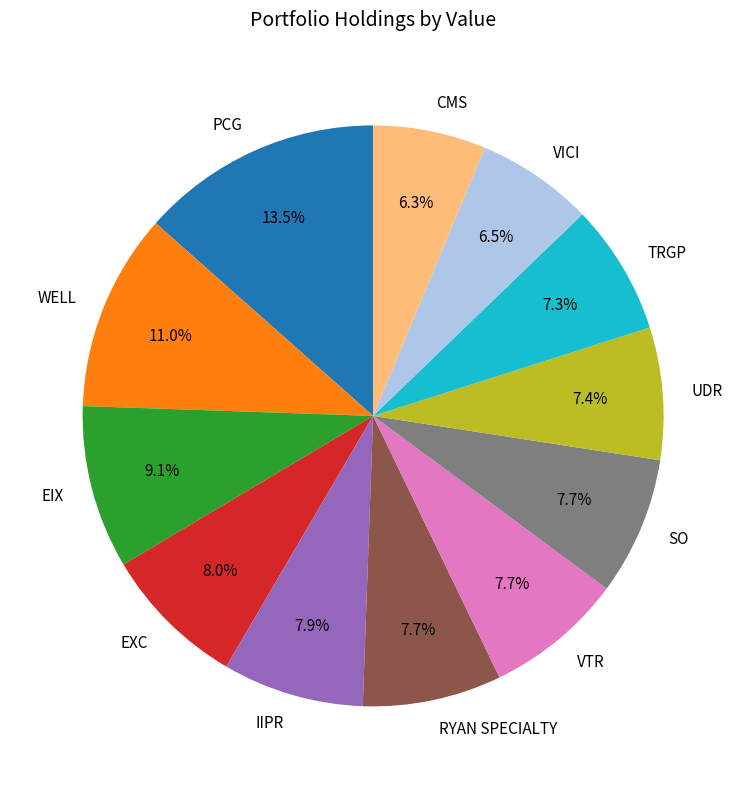

Approximately how many times larger is the value at IIPR compared to VICI?

1.2